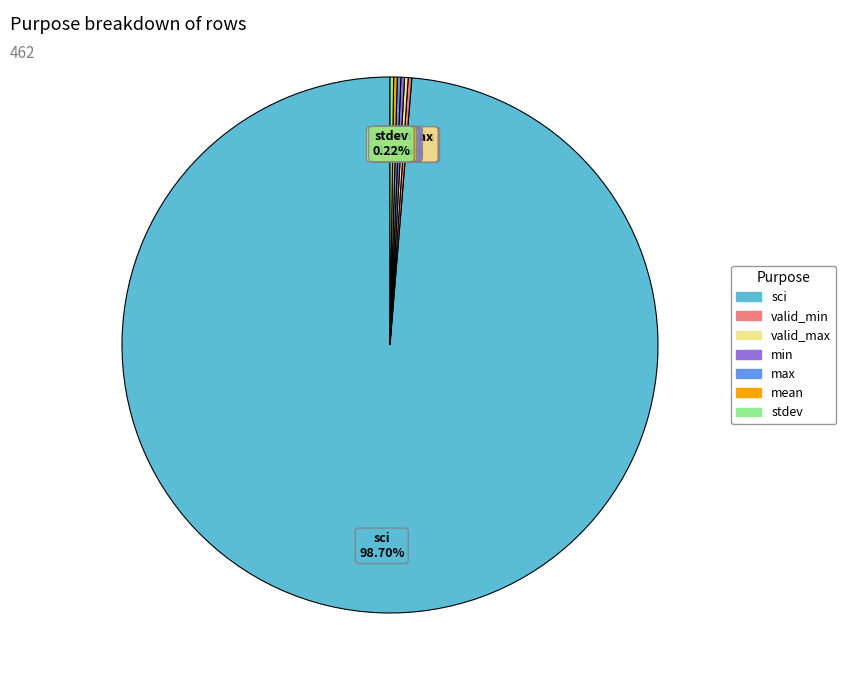

Does any single category account for the majority?

Yes